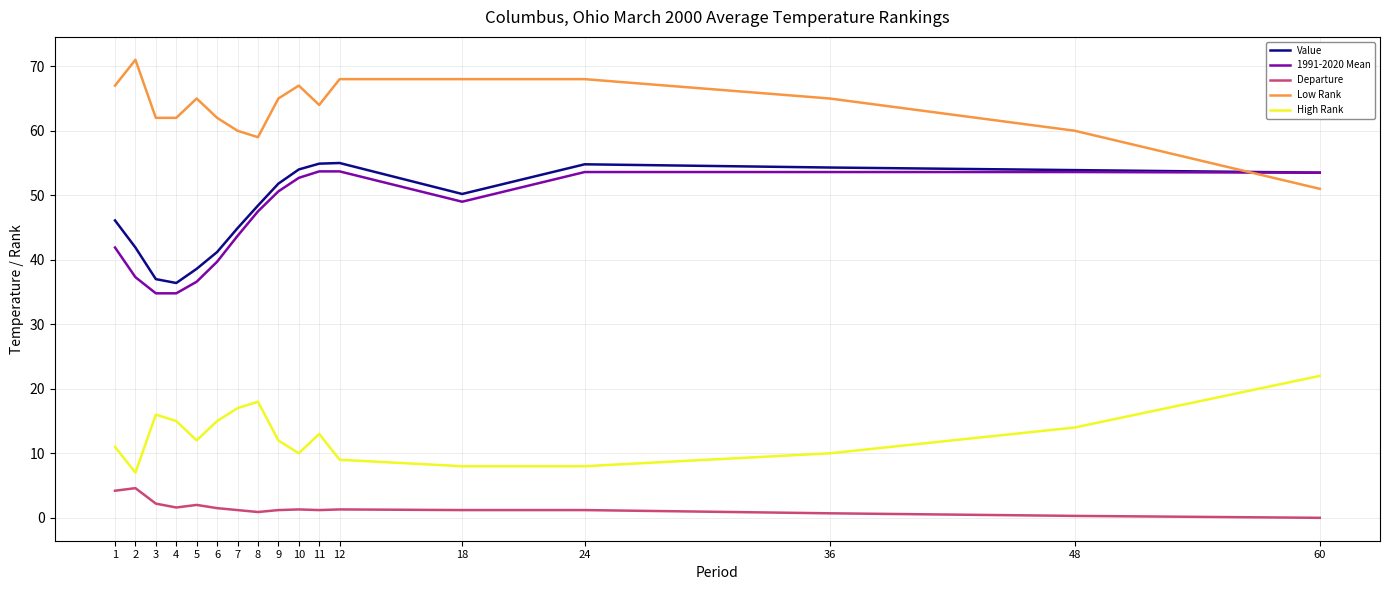

True or false: Low Rank and Value intersect in this chart.

True